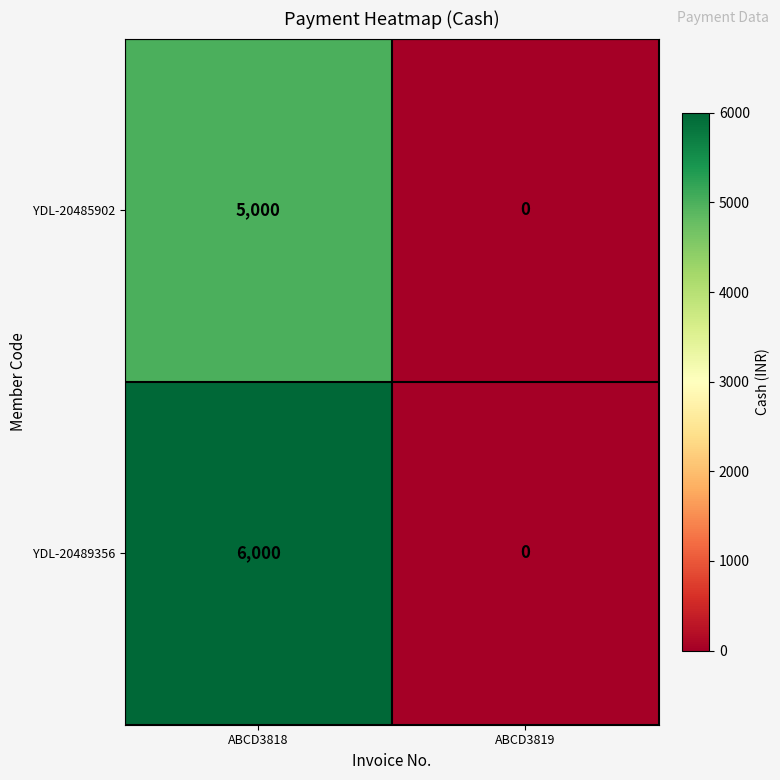

Count the number of categories in the chart.

2